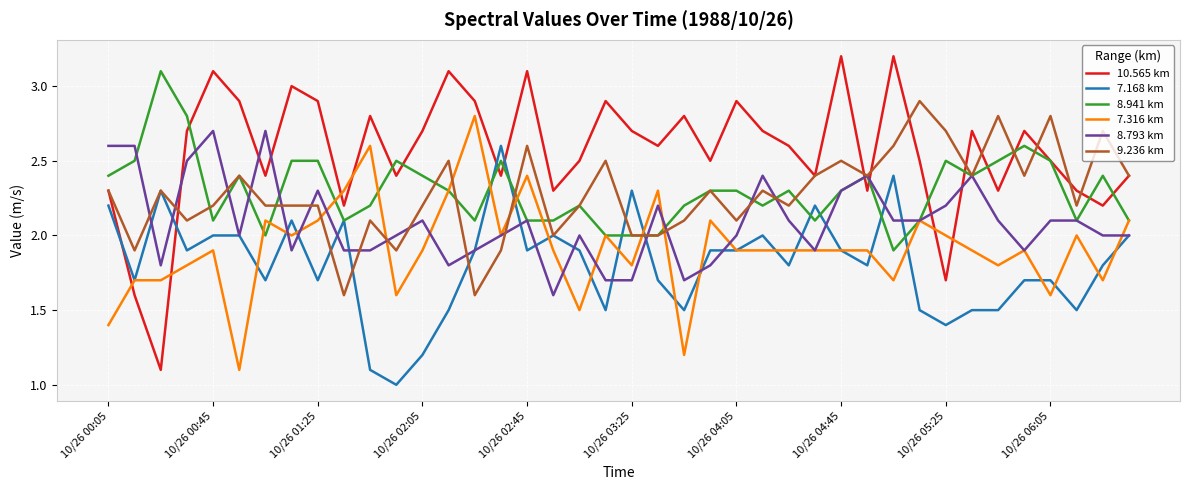

Which series has the widest spread of values?

10.565 km